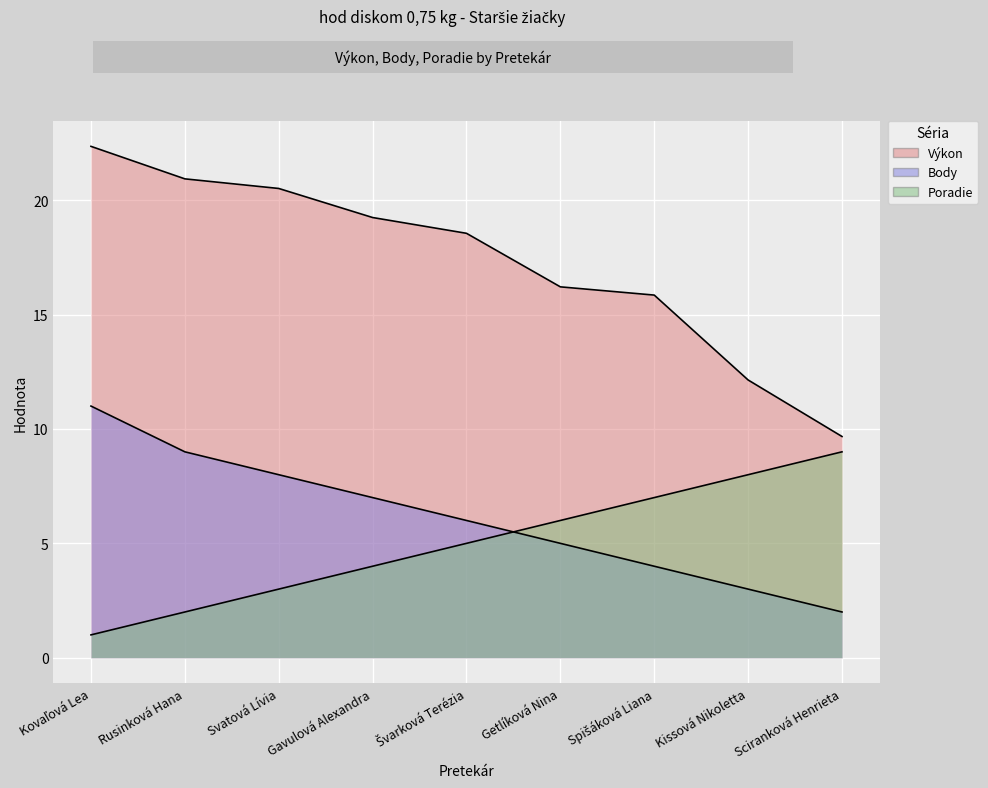

How many values in the Poradie series are below 5?

4